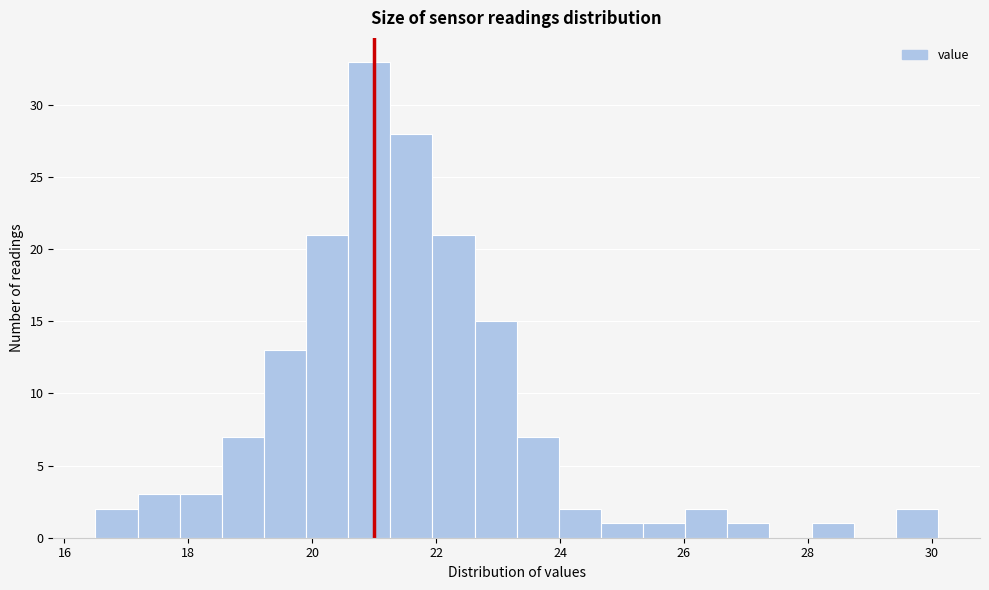

Around what value on the x-axis is the tallest bar? Give the approximate position of its centre, as read against the axis.

21.0